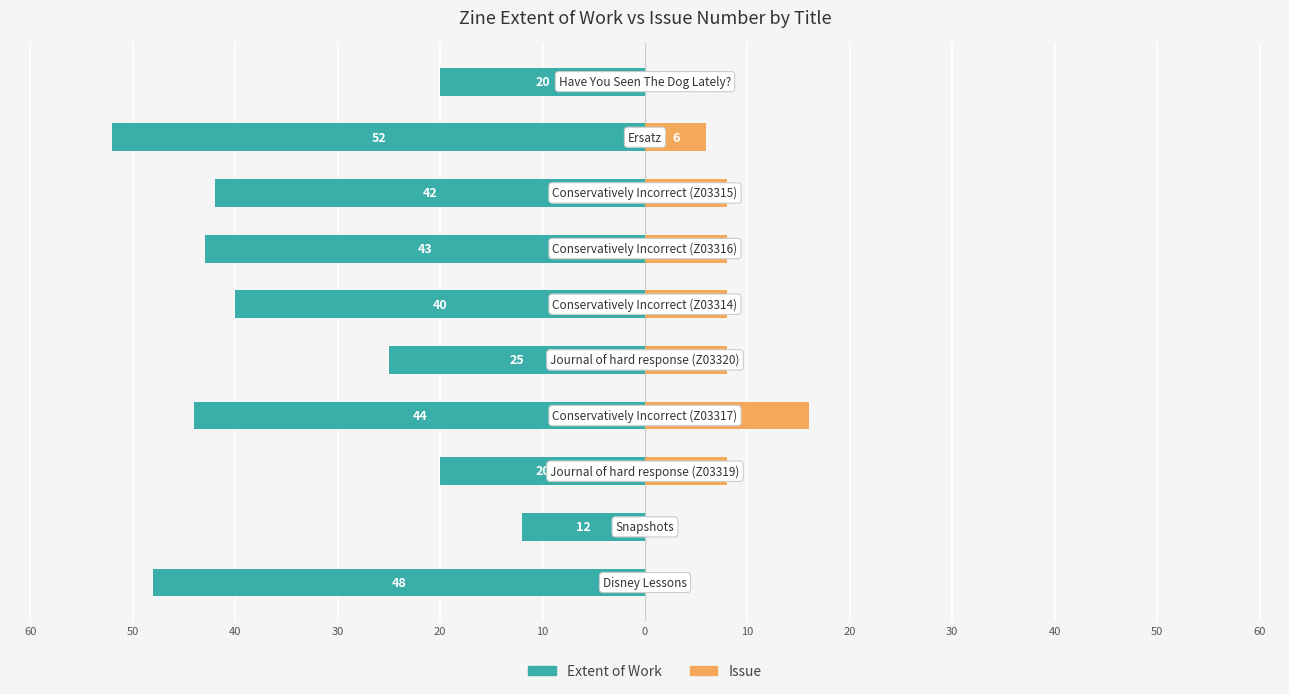

Reading left to right, what are all the values shown in this chart?

Extent of Work: 60=-48	50=-12	40=-20	30=-44	20=-25	10=-40	0=-43	10=-42	20=-52	30=-20
Issue: 60=0	50=0	40=8	30=16	20=8	10=8	0=8	10=8	20=6	30=0